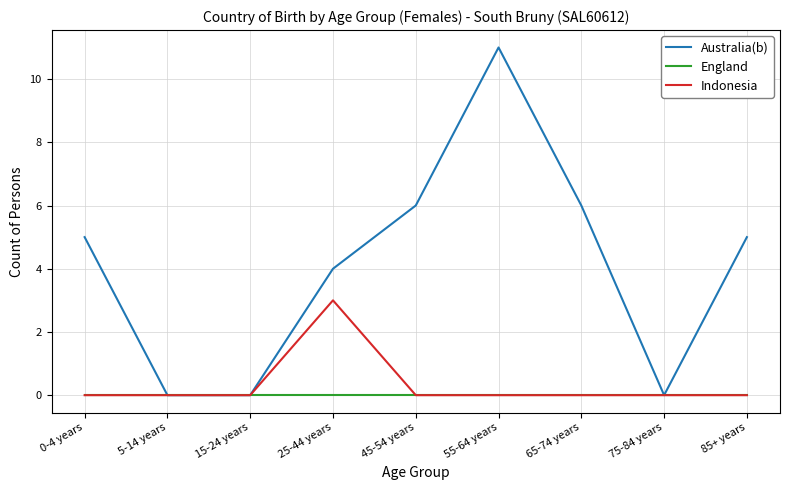

What is the difference between the maximum and minimum values in the Australia(b) series?

11